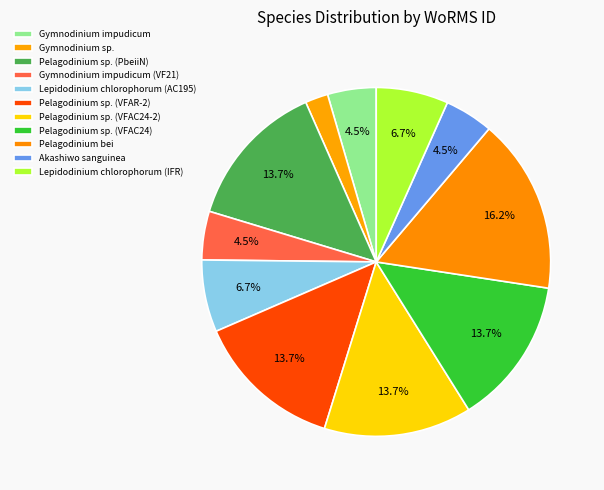

What is the largest slice in the pie chart?

Pelagodinium bei